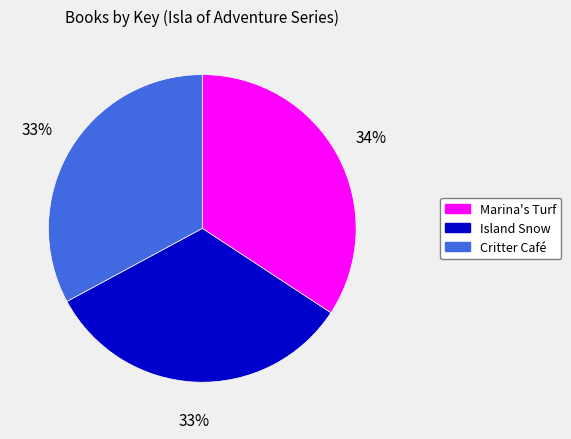

To the nearest percent, what is the average slice percentage?

33%